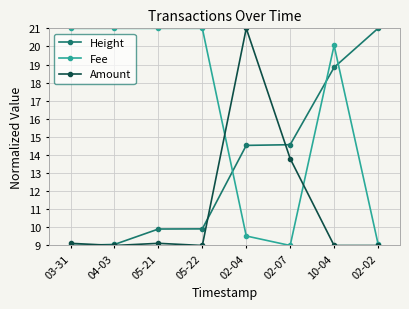

What is the total value across all series at 05-22?

39.9